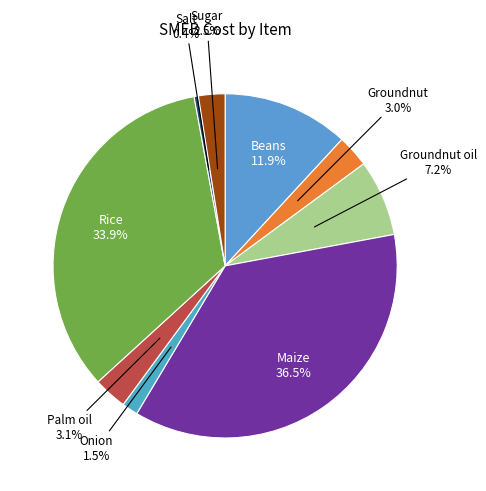

How many slices are in this pie chart?

9